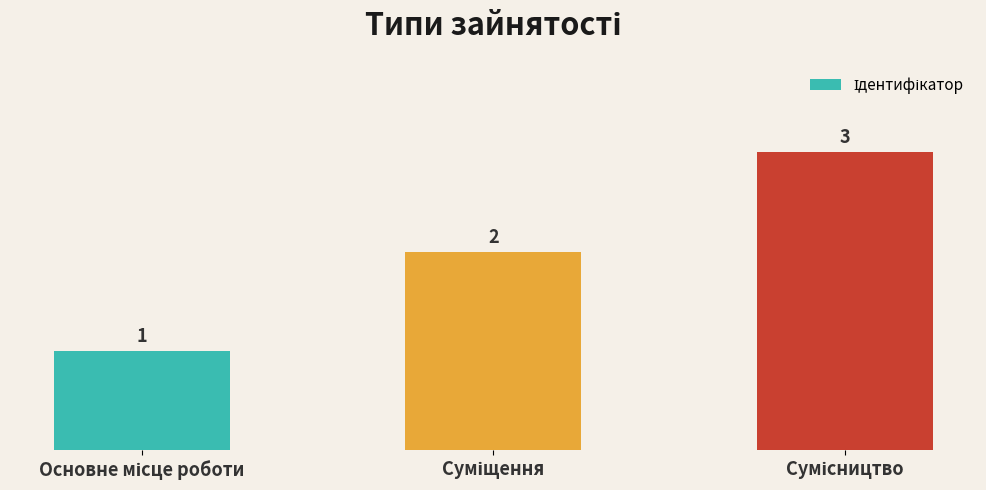

What is the greatest value displayed?

3